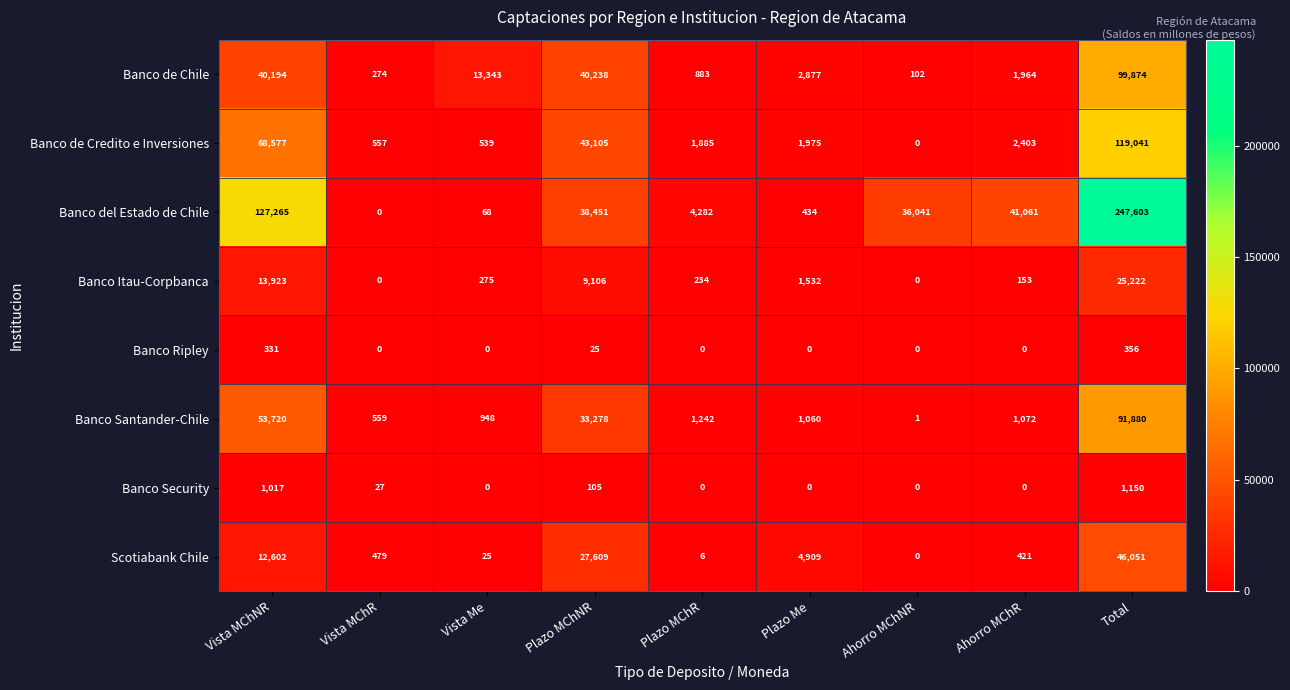

At which category is the sum across all series the highest?

Total